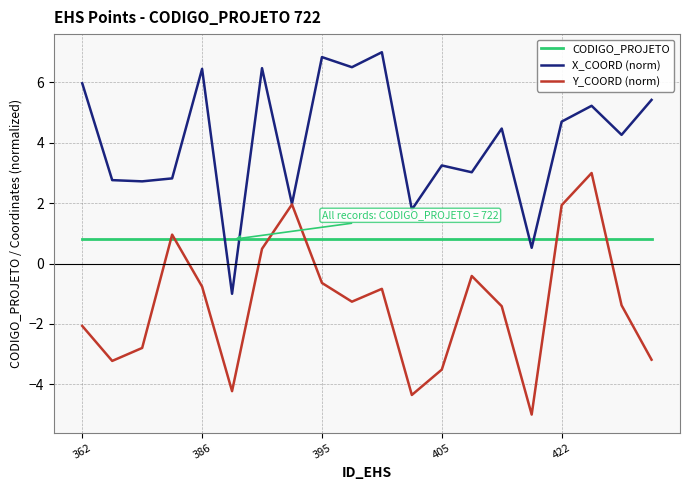

List the series in order of their peak value, lowest first.

CODIGO_PROJETO, Y_COORD (norm), X_COORD (norm)